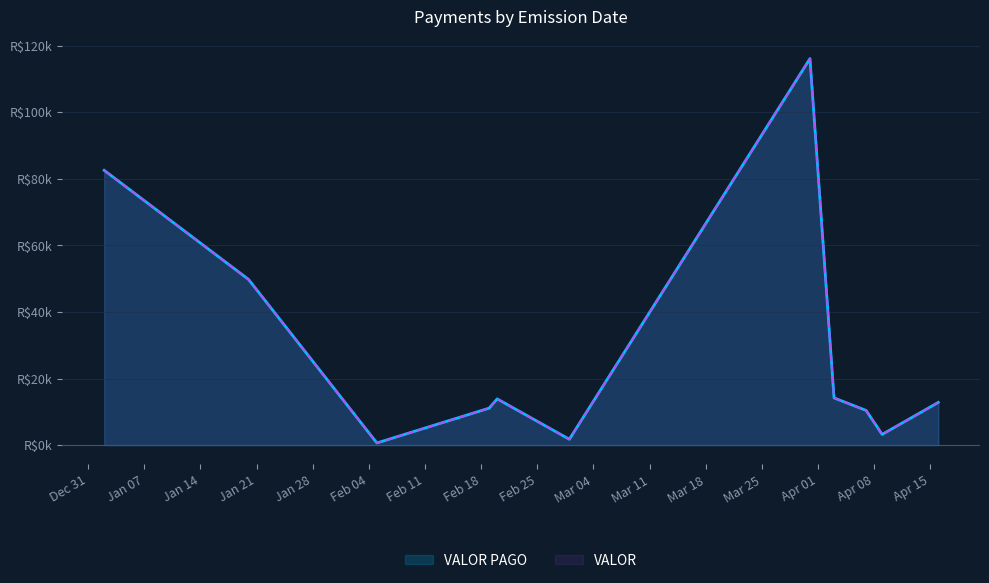

What are all the series names shown in the legend?

VALOR PAGO, VALOR